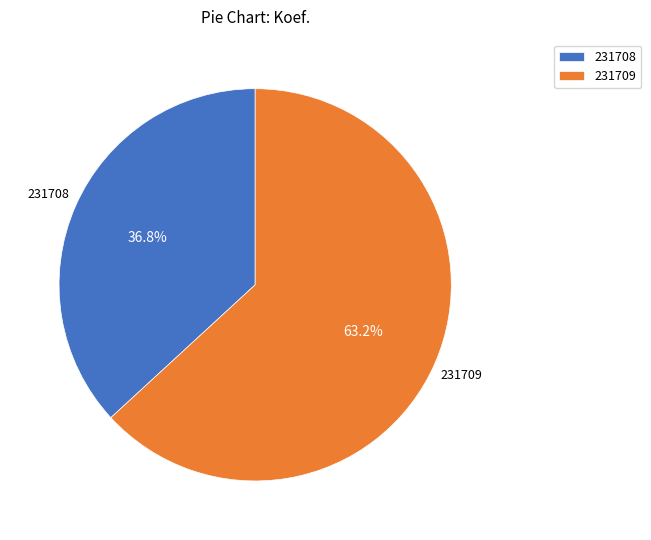

True or false: 231709 accounts for 52% of the total.

False